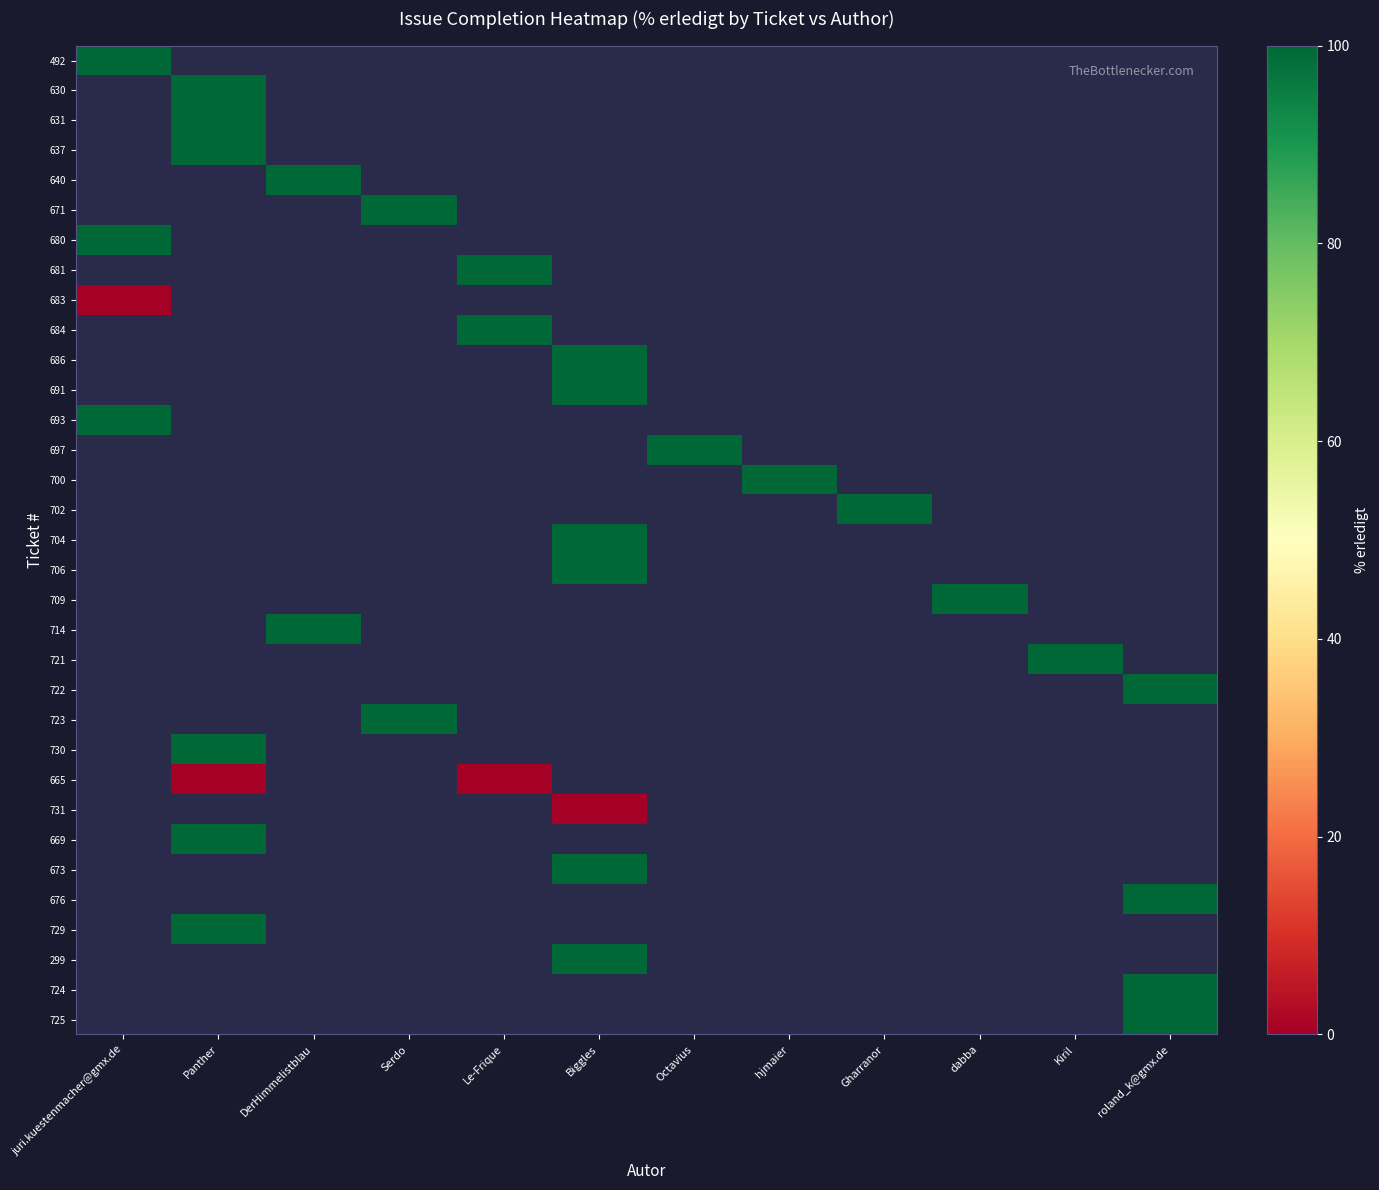

Count the number of data series in this chart.

33